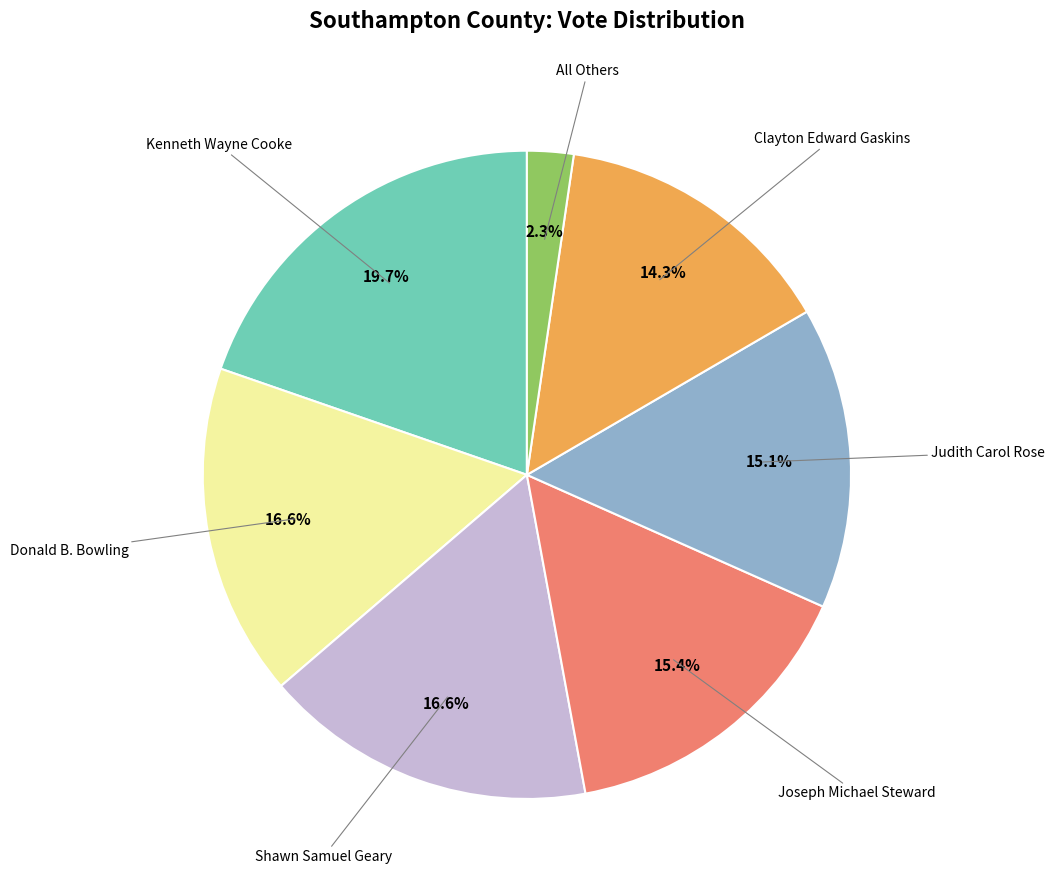

What is the largest slice in the pie chart?

Kenneth Wayne Cooke